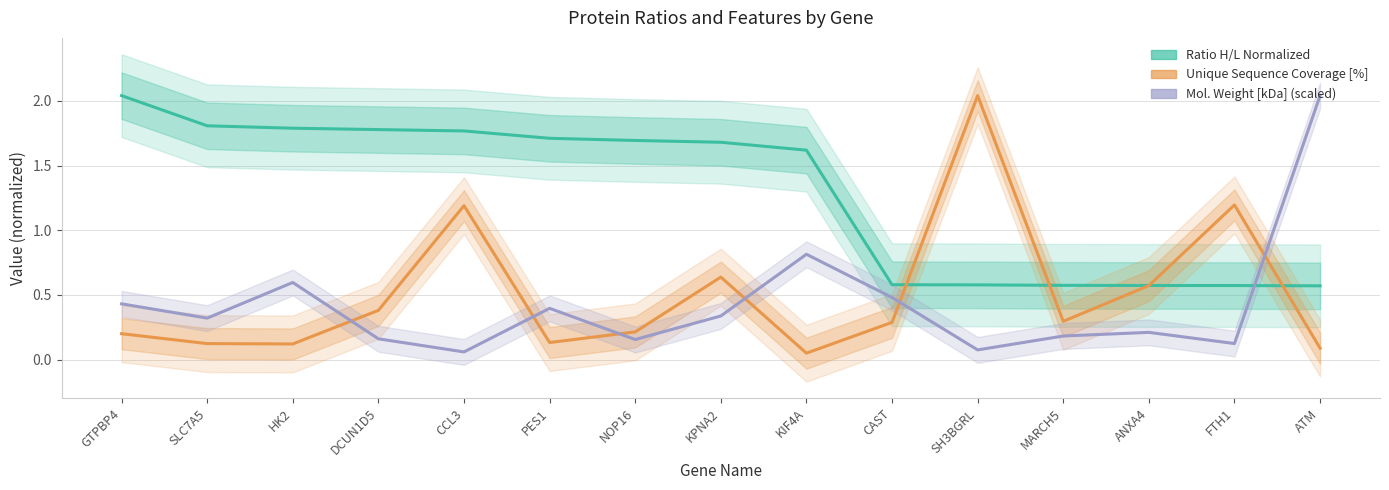

Which category has the lowest value across all series?

KIF4A